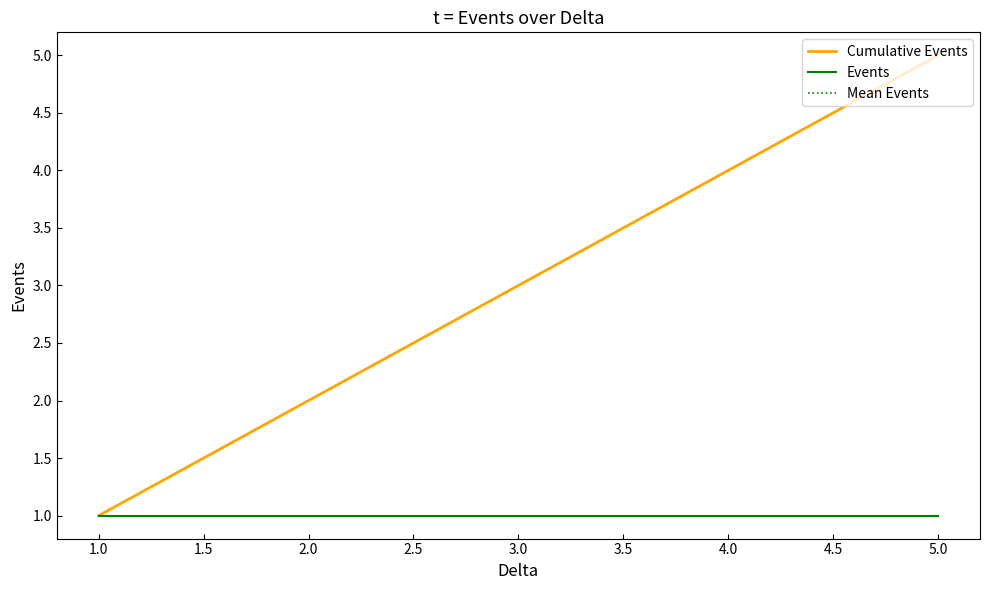

Is this an area chart (filled region under the line)?

No